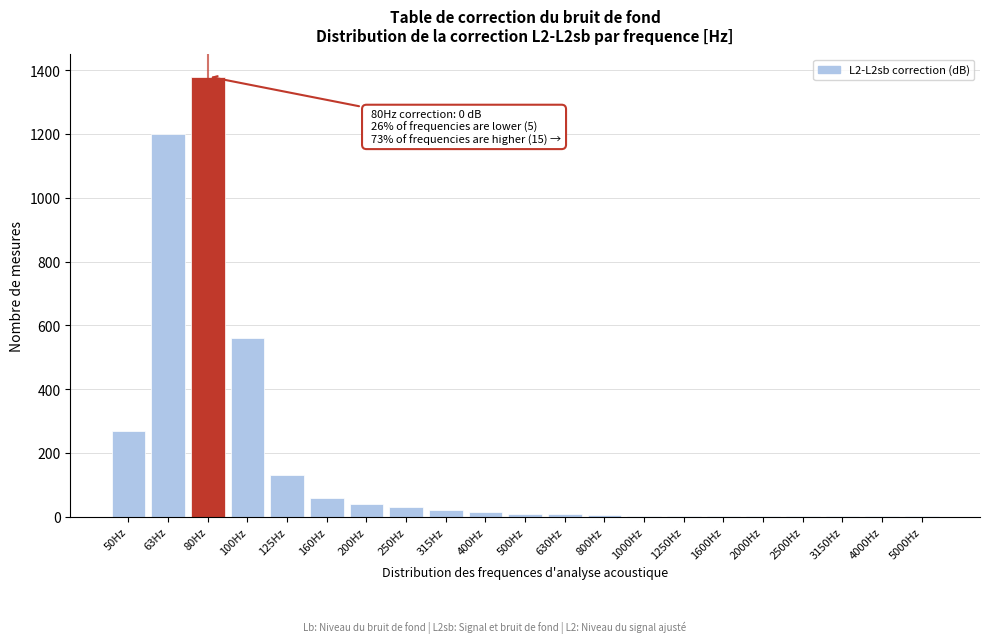

Where is the data nearest to the value 690?

100Hz